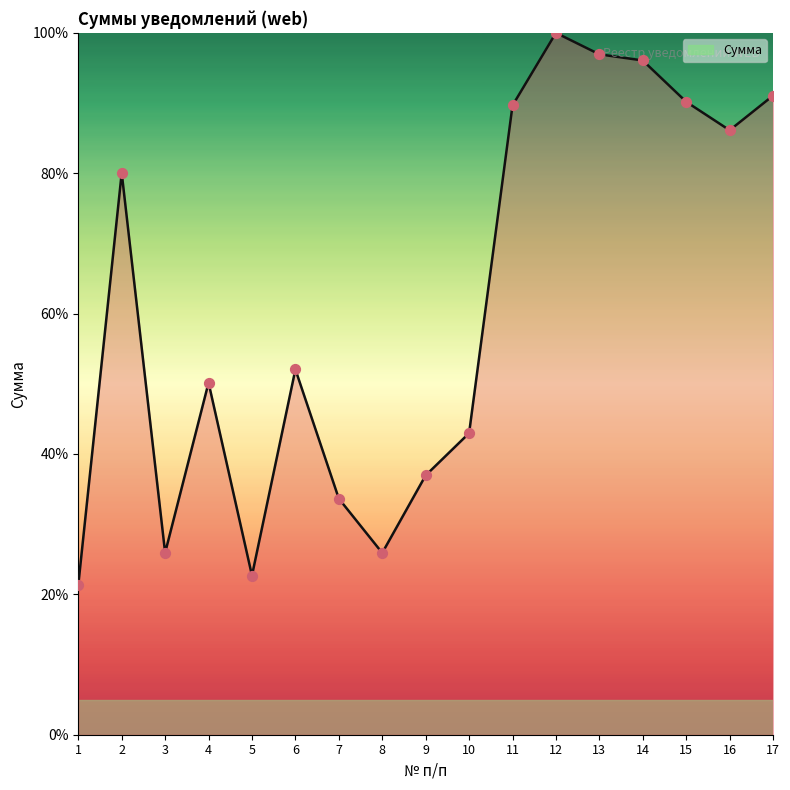

What is the ratio of the value at 15 to the value at 3?

3.5